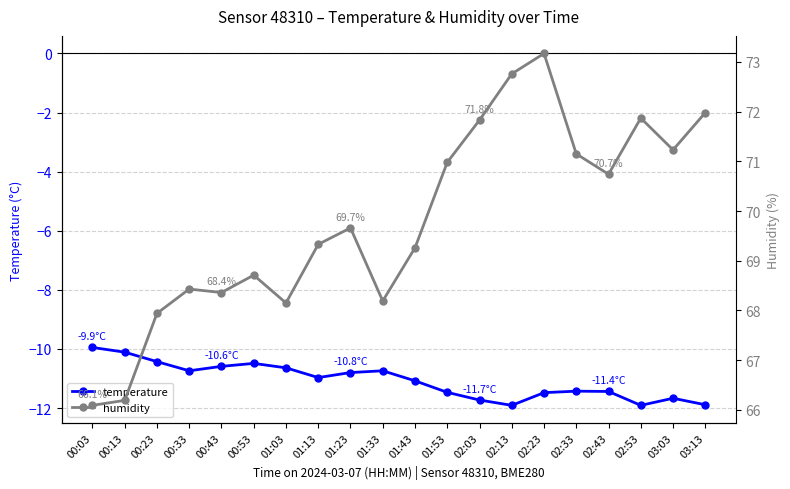

What is the sum of all temperature values?

-221.5